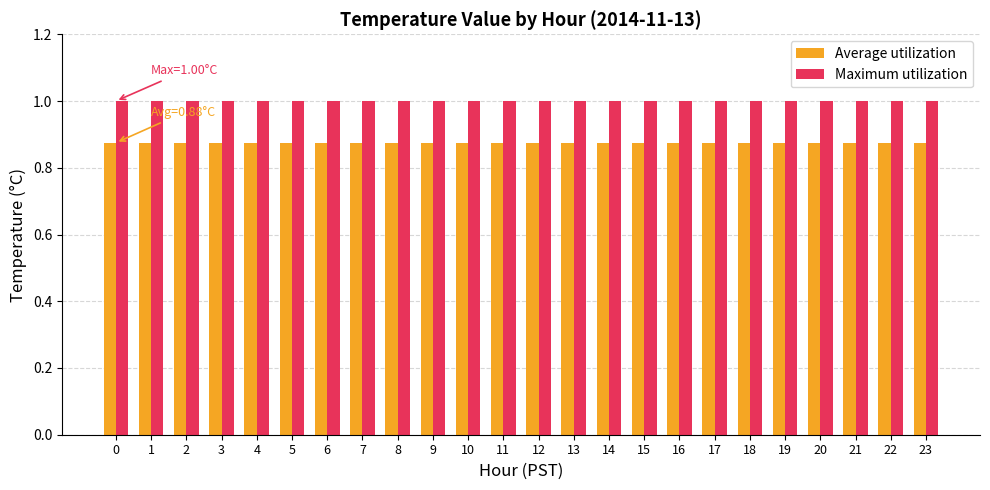

What is the sum of the Maximum utilization values at 11 and 8?

2.0